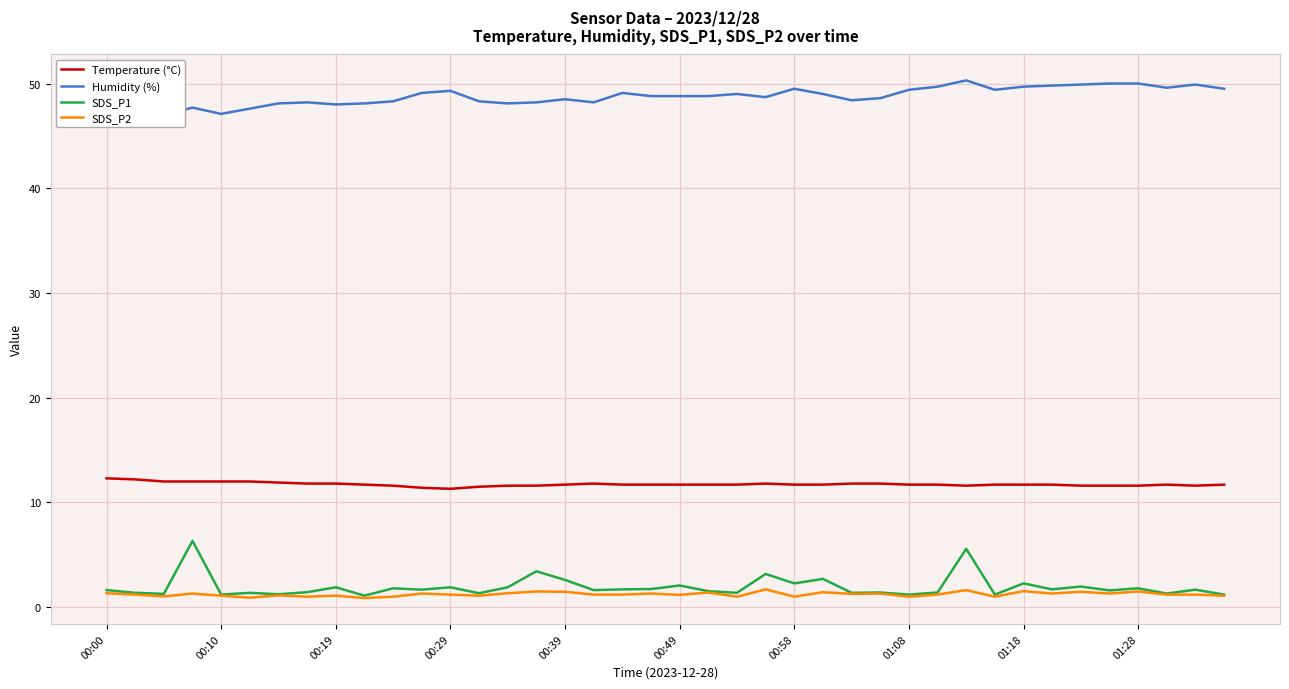

What is the maximum value for Temperature (°C)?

12.3